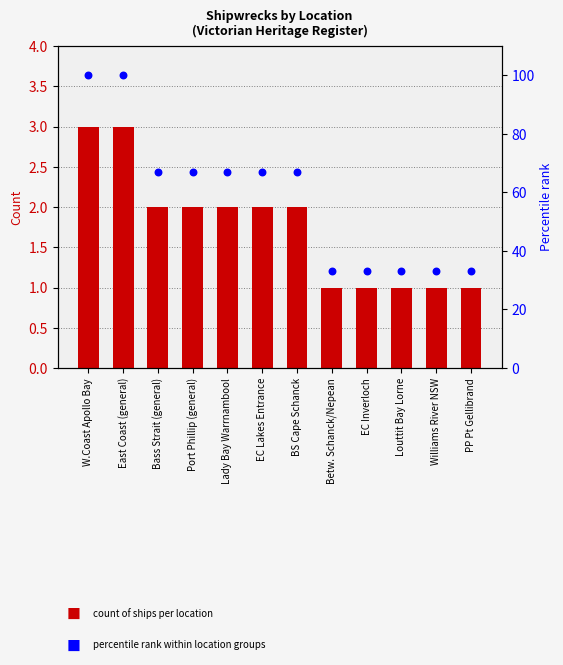

Is the value of Count of Ships at EC Lakes Entrance greater than the value of Percentile rank at East Coast (general)?

No